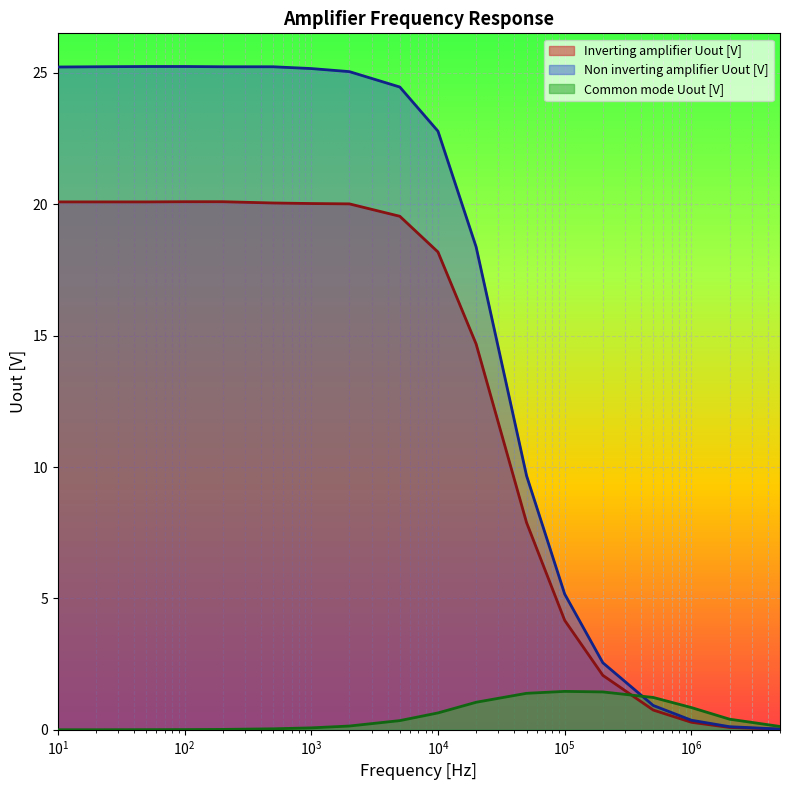

True or false: Inverting amplifier Uout [V] has more than 1 points higher than both neighbors.

False